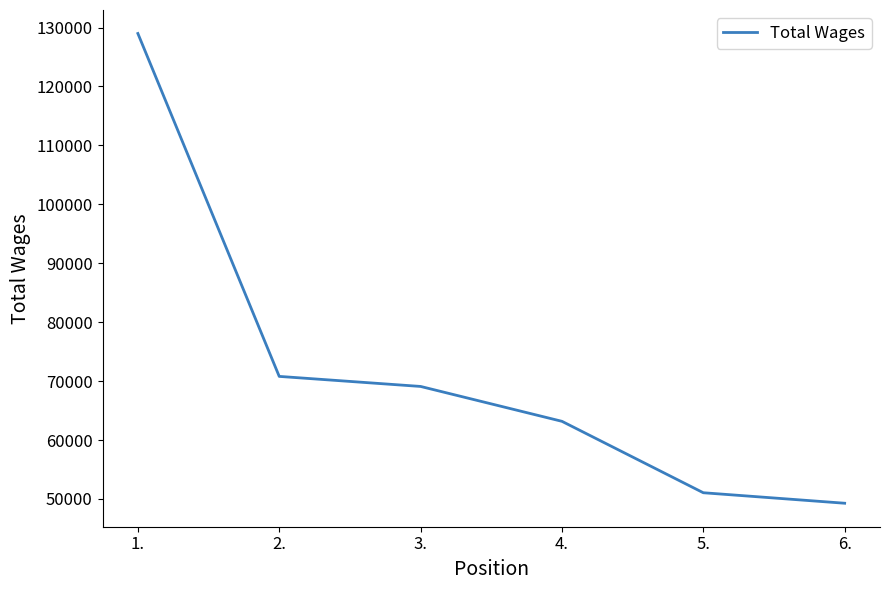

Reading right to left, transcribe all the data shown in this chart.

6.=49277	5.=51058	4.=63177	3.=69095	2.=70800	1.=128987